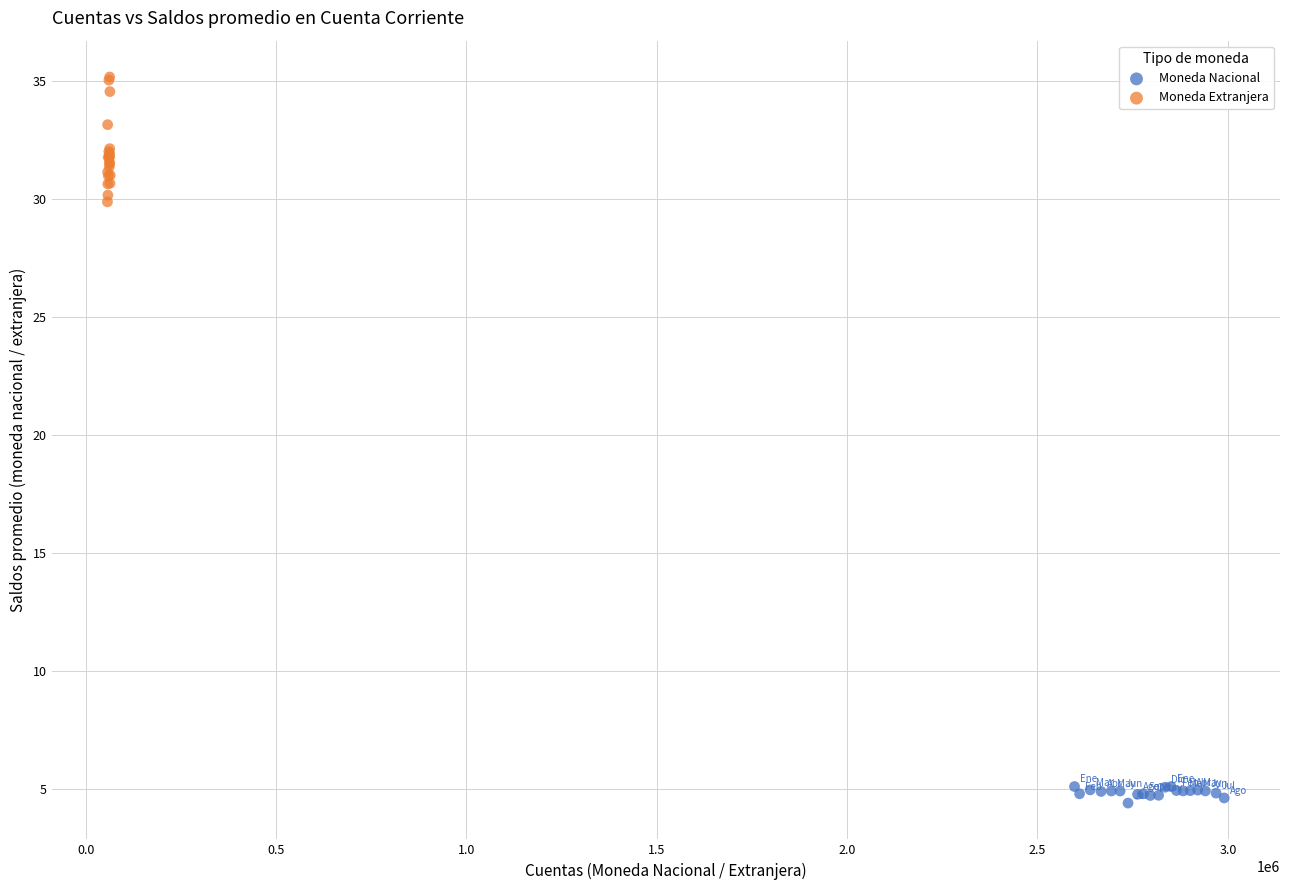

Which series reaches the minimum Y coordinate?

Moneda Nacional